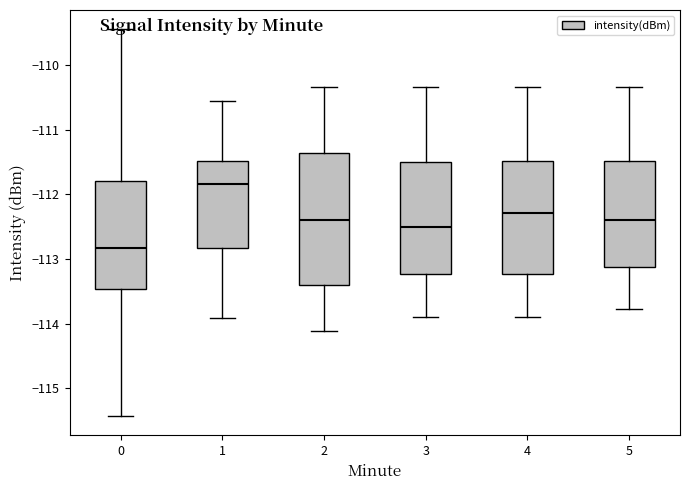

Where does the lower whisker of the box at x = 1 end on the y-axis? The values are not printed on the chart, so give them approximately, as read against the axis.

-113.9